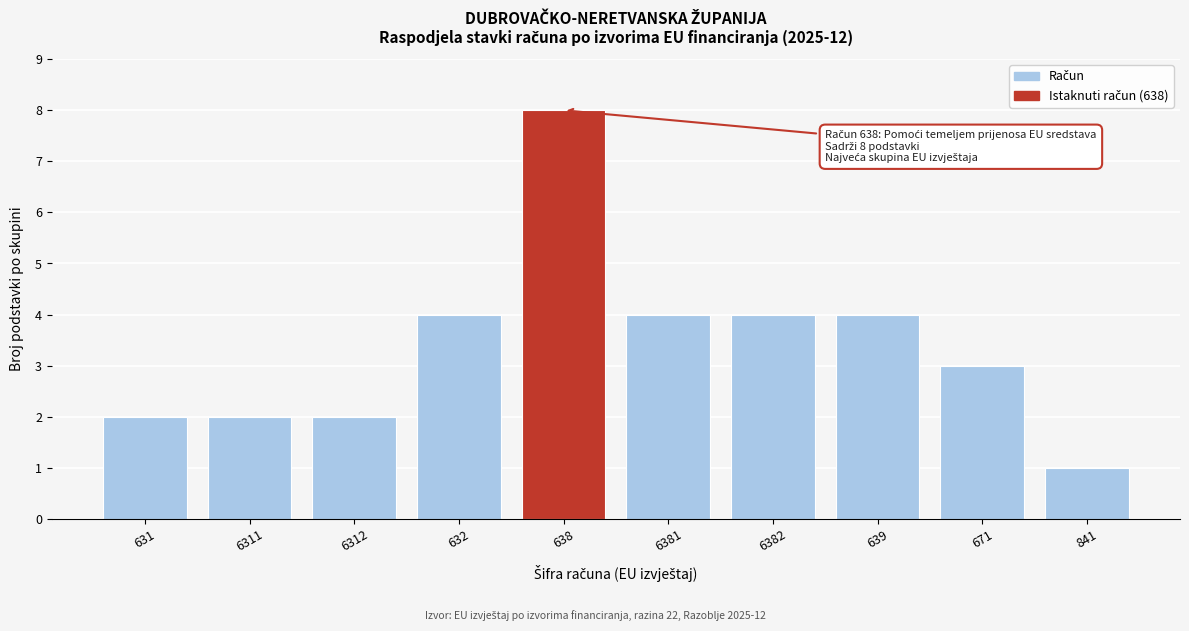

Reading left to right, list all the values displayed in this chart.

2	2	2	4	8	4	4	4	3	1